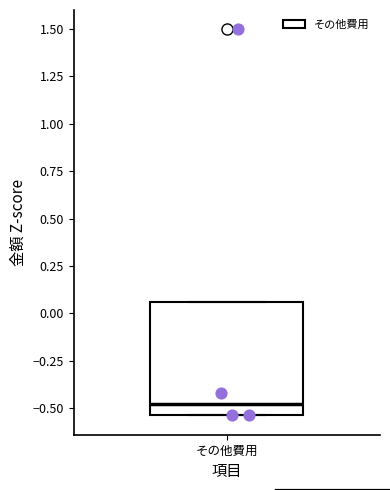

Where is the upper edge of the box for その他費用 on the y-axis? The values are not printed on the chart, so give them approximately, as read against the axis.

0.05